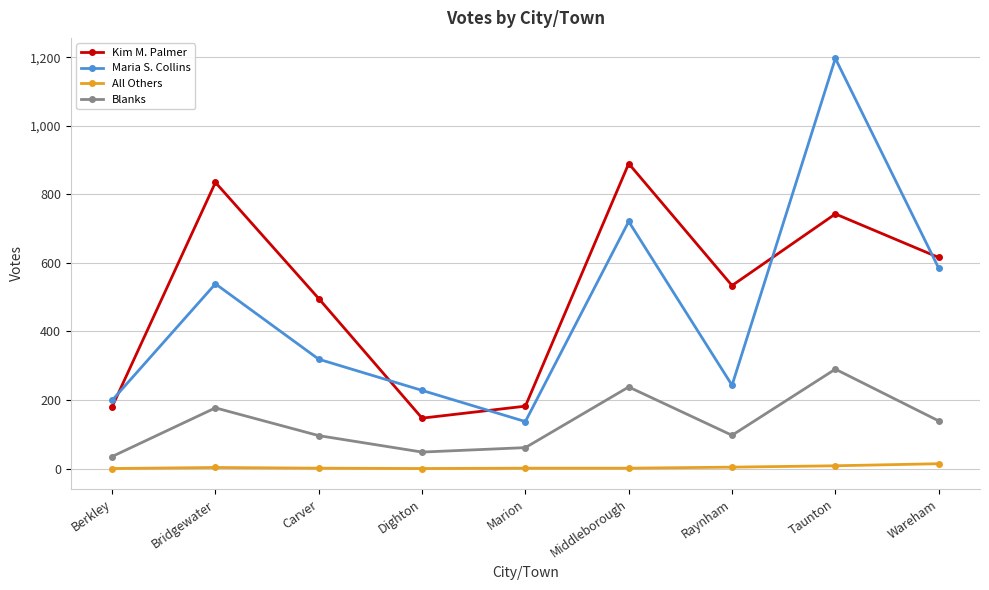

Which series changed the most between Carver and Middleborough?

Maria S. Collins